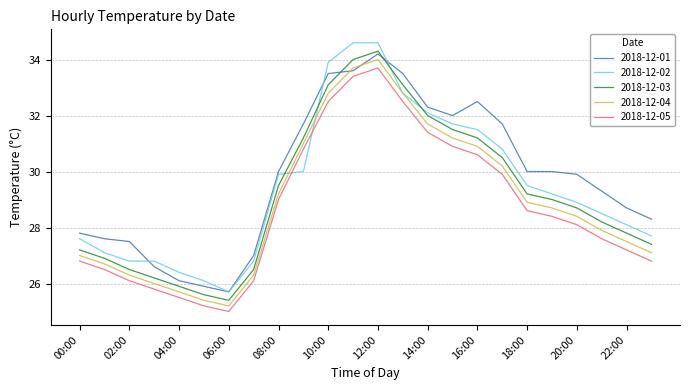

List the series in order of their overall mean, highest first.

2018-12-01, 2018-12-02, 2018-12-03, 2018-12-04, 2018-12-05